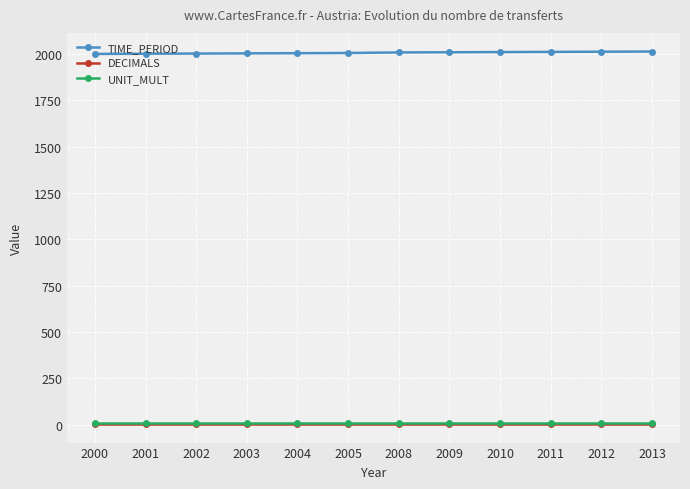

True or false: UNIT_MULT has a value of 6 at 2004.

True